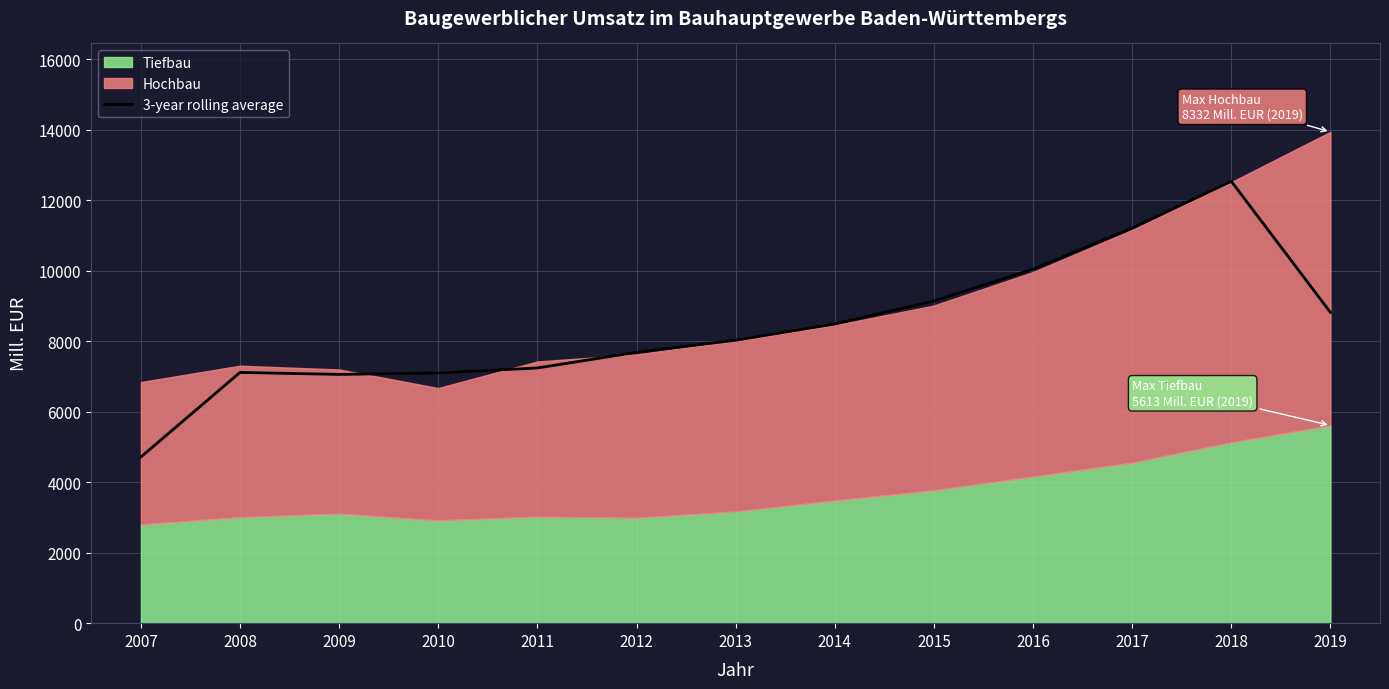

Approximately how many times larger is the value at 2013 compared to 2018?

0.6